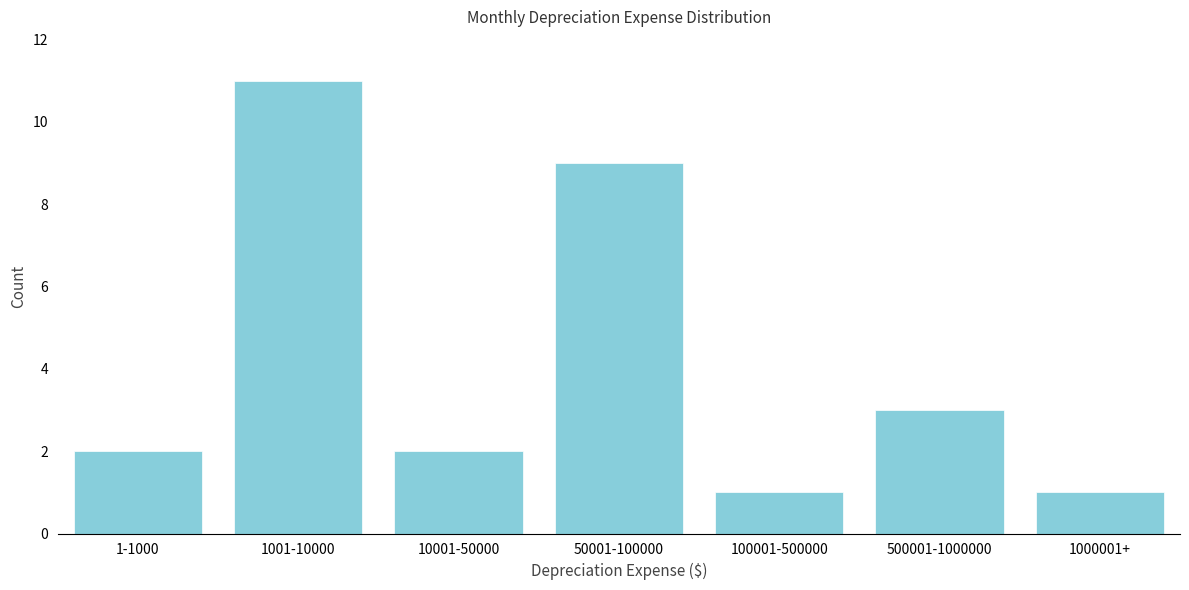

Reading left to right, transcribe all the data shown in this chart.

2	11	2	9	1	3	1